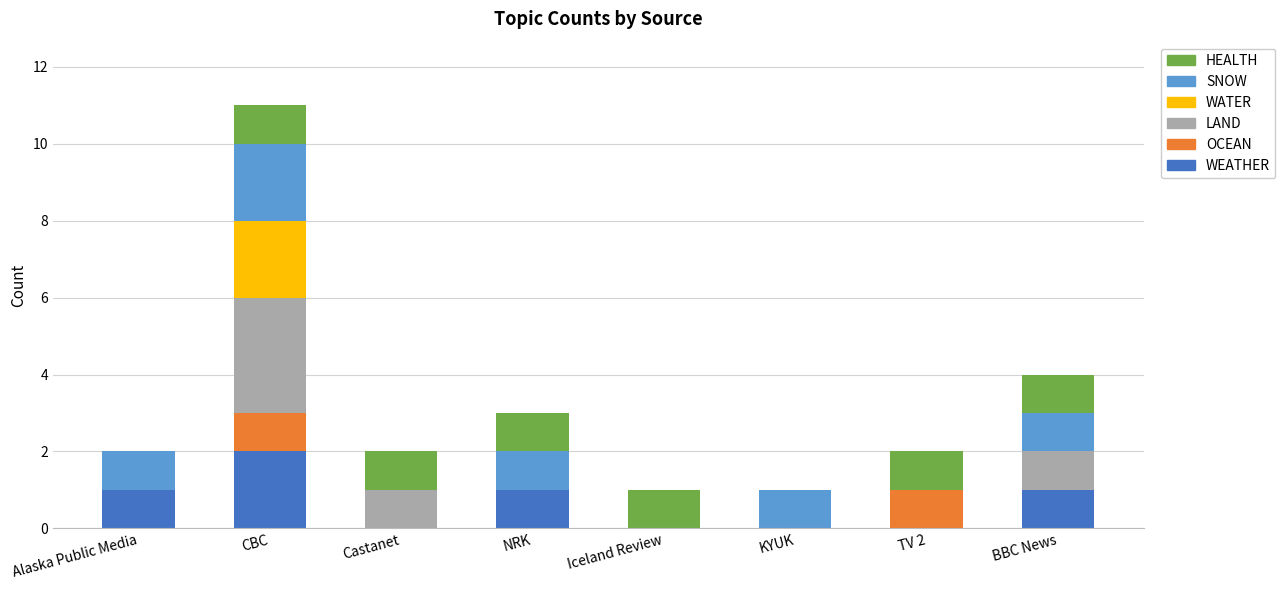

The value of WEATHER at KYUK is 0. True or false?

True